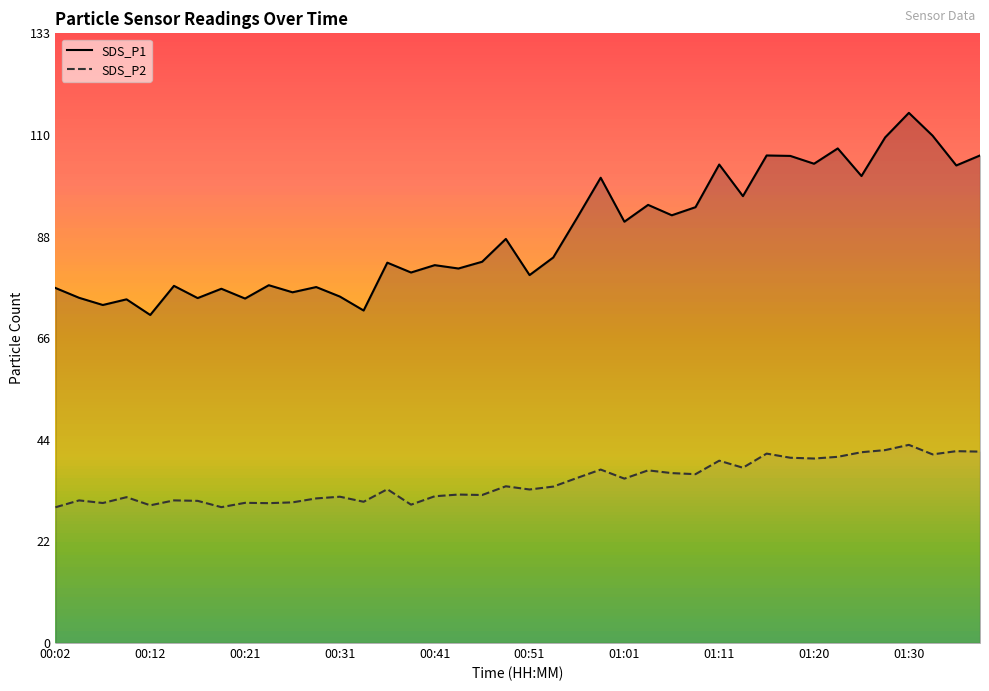

At which label does SDS_P2 reach its peak?

01:30